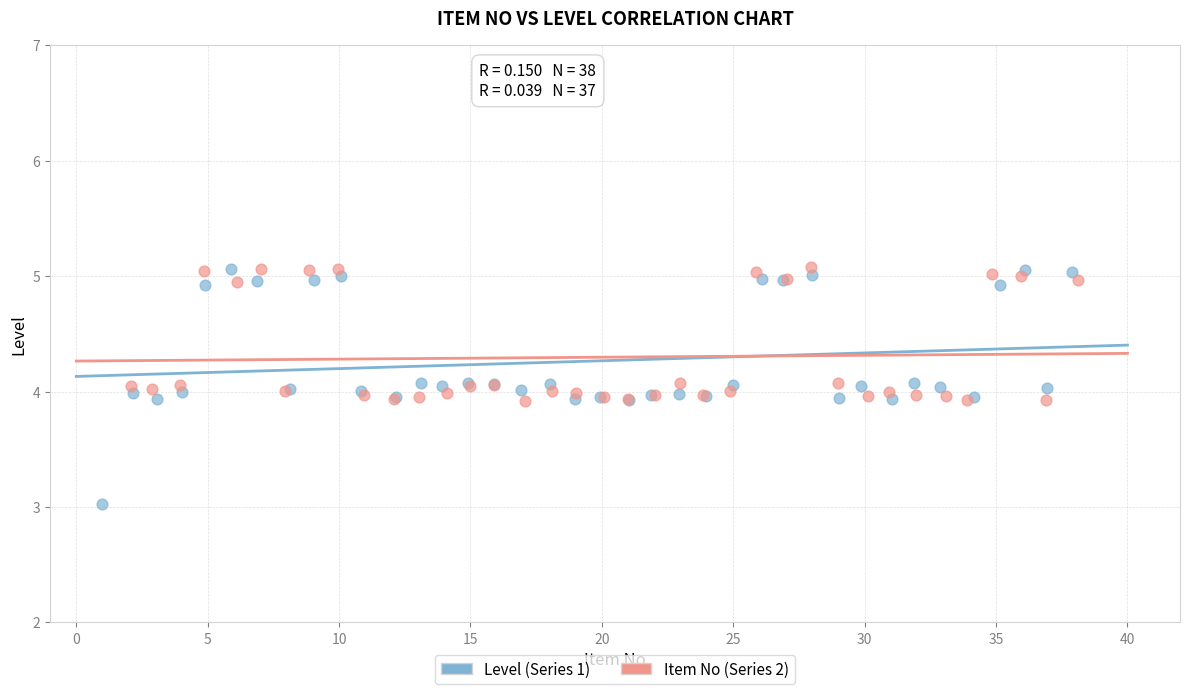

Which series reaches the minimum Y coordinate?

Level (Series 1)